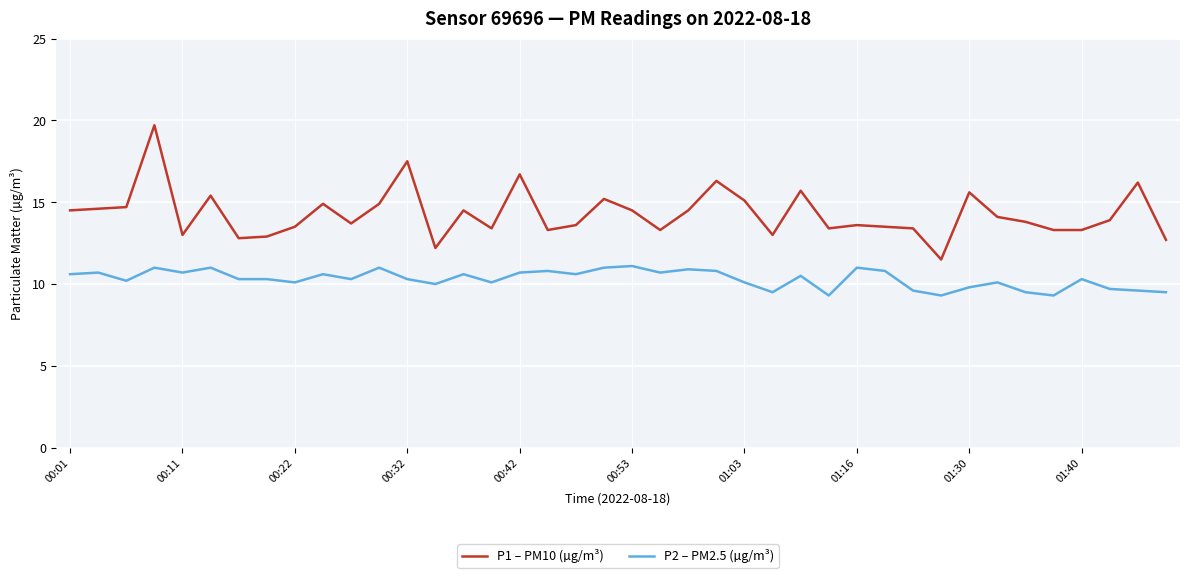

What is the difference between the maximum and minimum values in the P2 – PM2.5 (µg/m³) series?

1.8